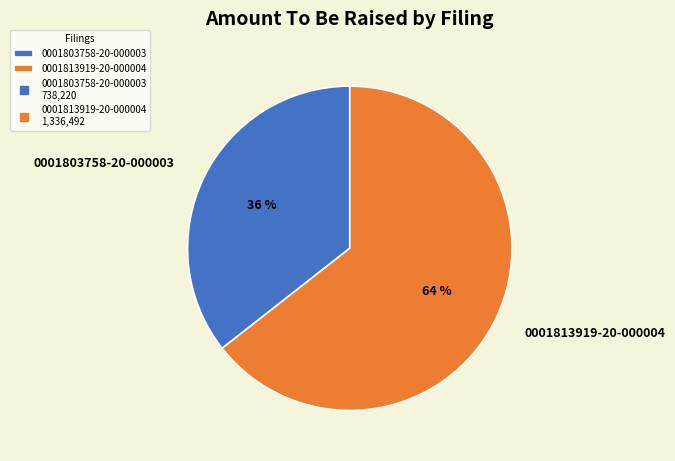

What is the largest slice in the pie chart?

0001813919-20-000004